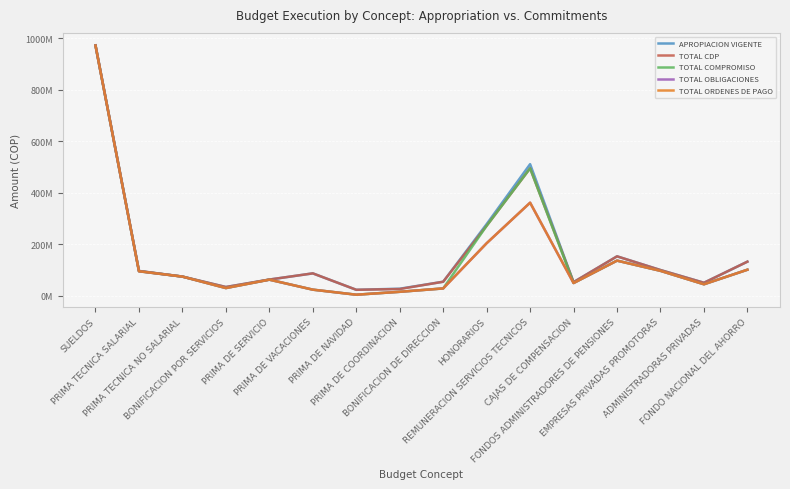

What position from the right is FONDOS ADMINISTRADORES DE PENSIONES?

4